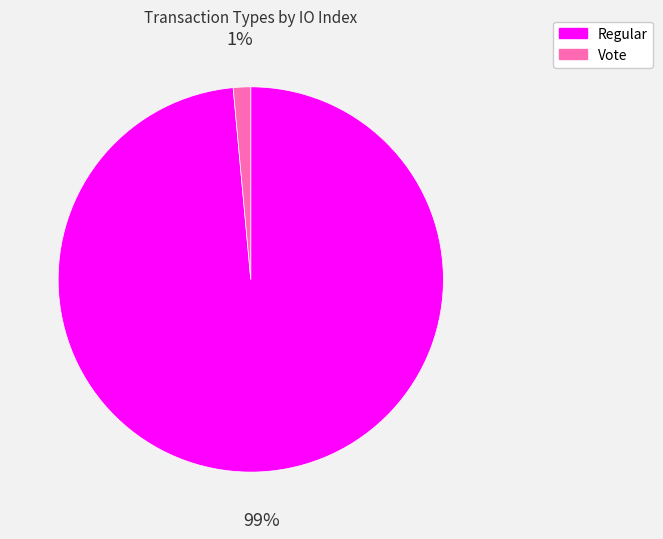

To the nearest percent, what portion does Vote represent?

1%